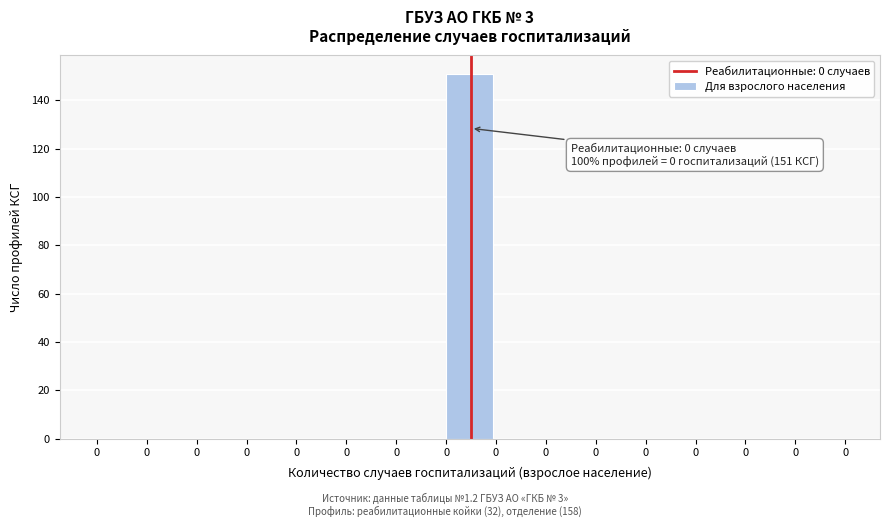

Are the bars horizontal?

No